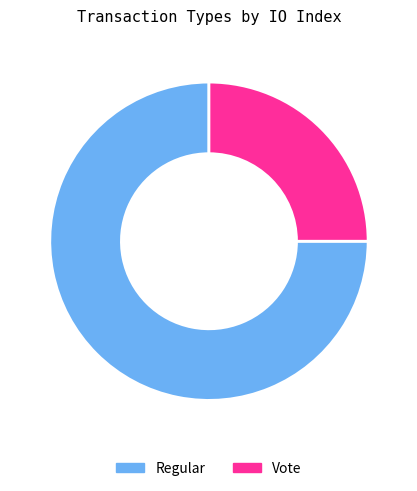

What is the majority slice?

Regular